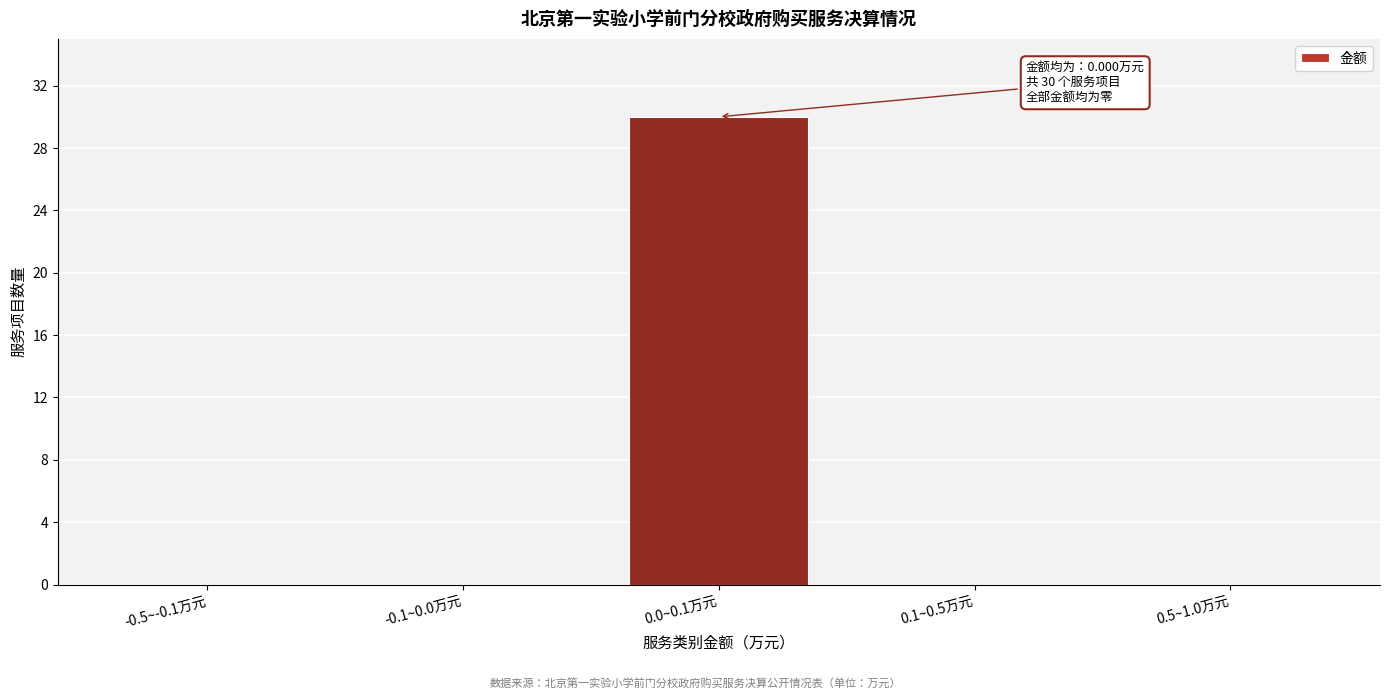

Reading left to right, transcribe all the data shown in this chart.

-0.5~-0.1万元=0	-0.1~0.0万元=0	0.0~0.1万元=30	0.1~0.5万元=0	0.5~1.0万元=0